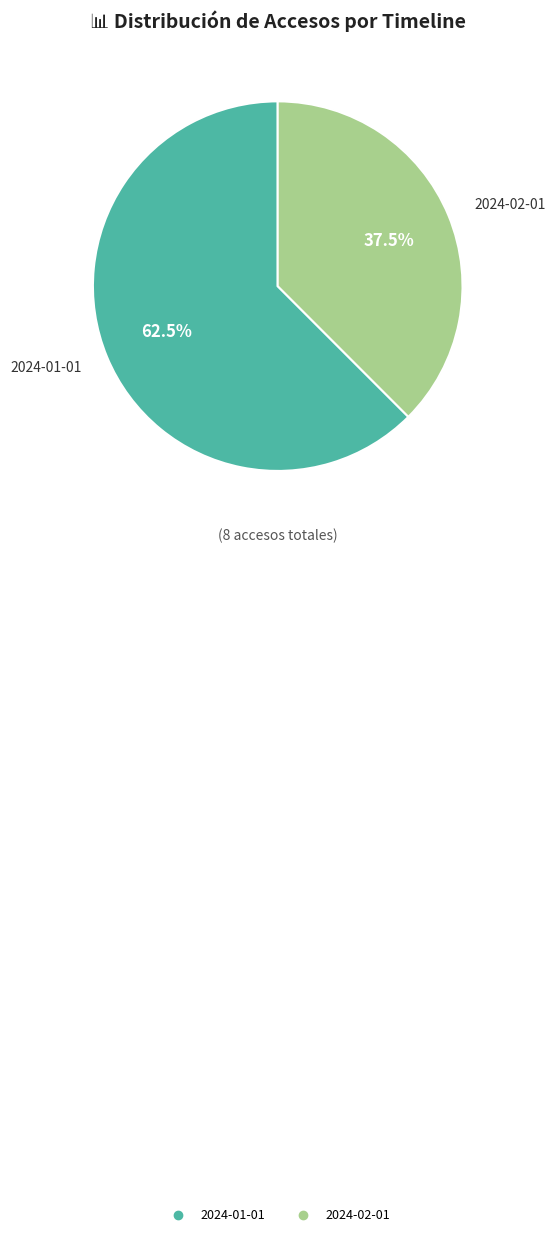

Which category has the smallest portion of the pie?

2024-02-01